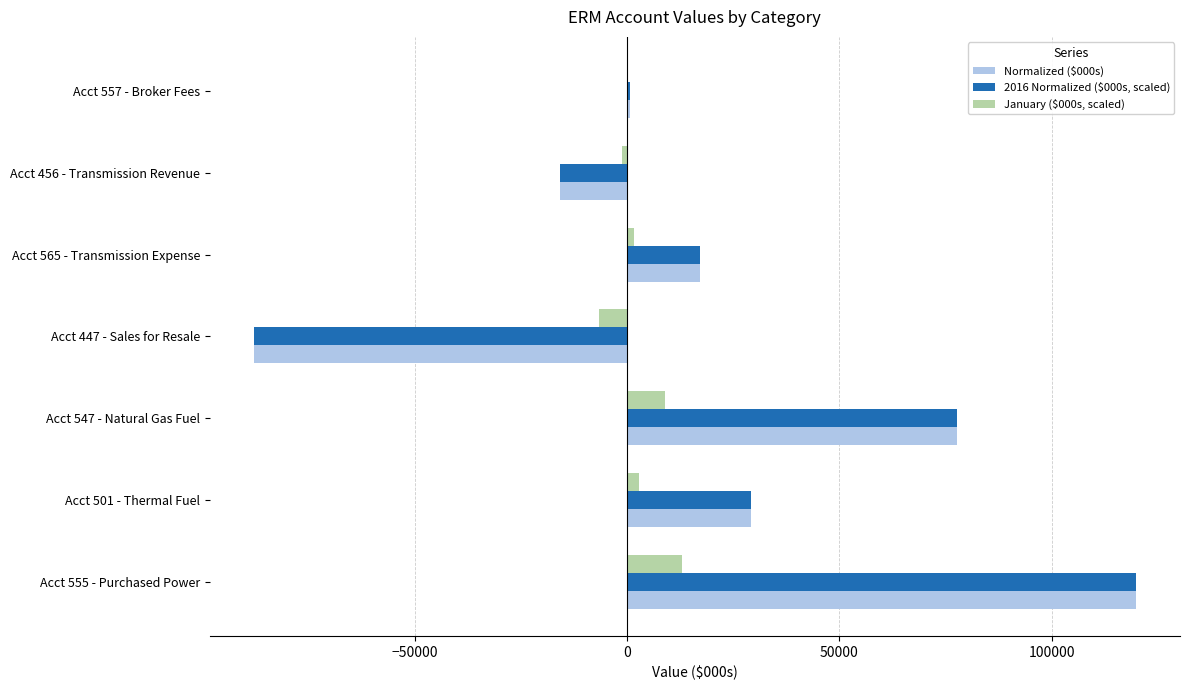

What is the maximum value for Normalized ($000s)?

119877.0